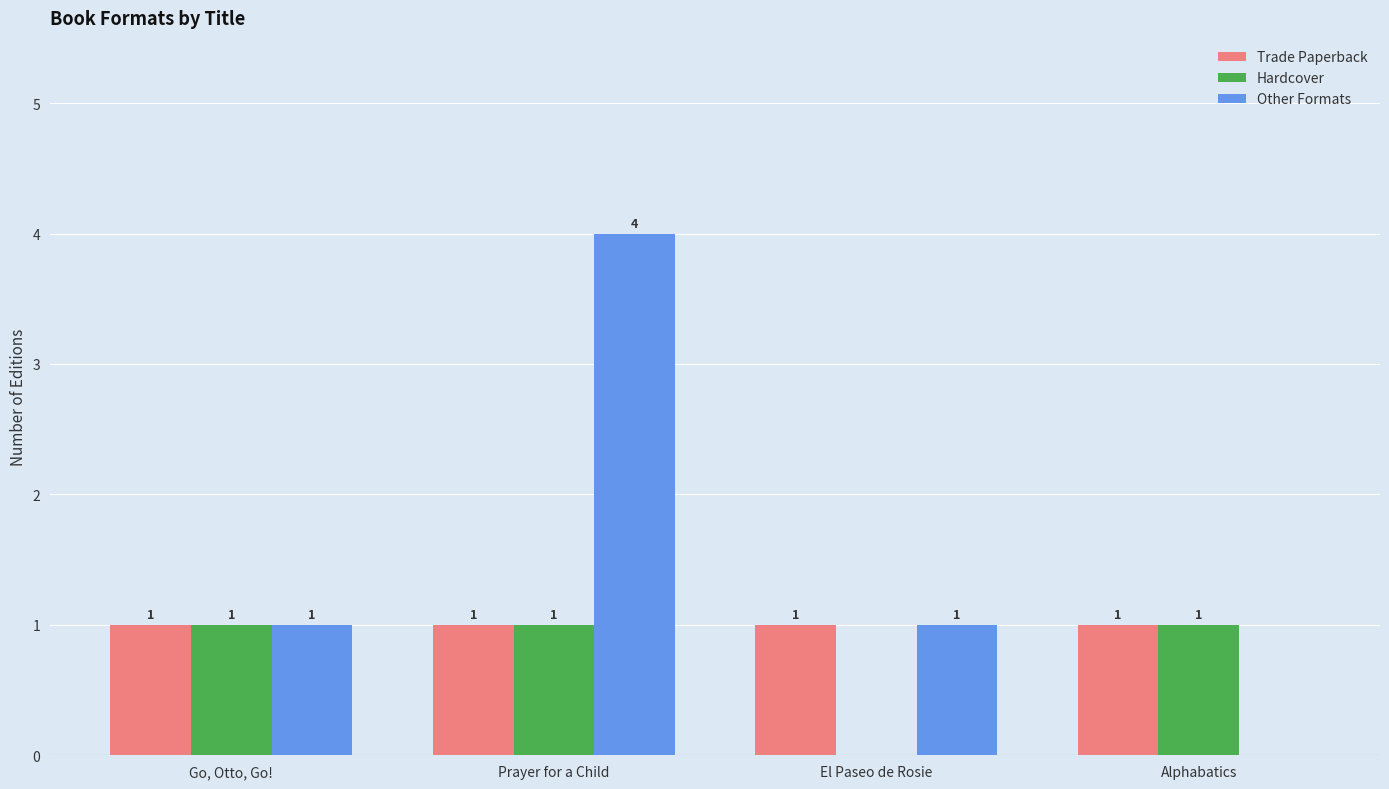

What is the total value across all series at El Paseo de Rosie?

2